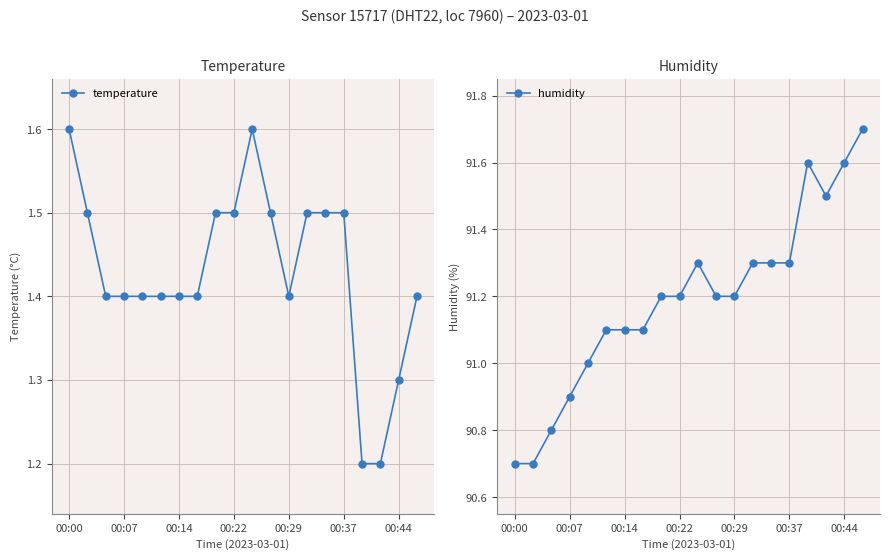

How many temperature values are between 1 and 2?

20